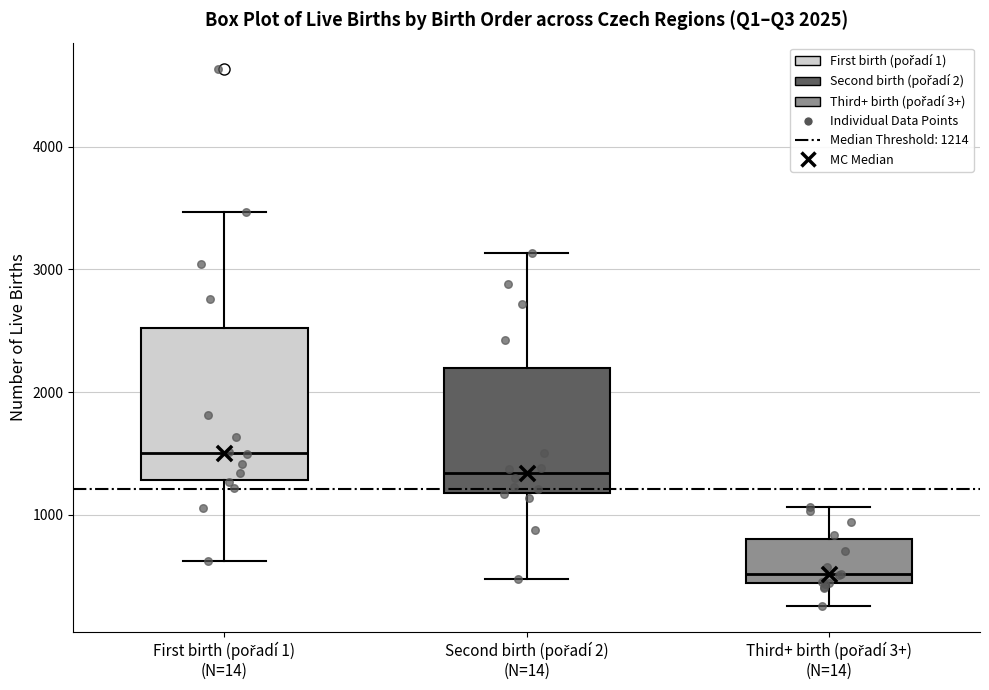

Comparing the boxes themselves (not the whiskers), which one is the tallest?

First birth (pořadí 1) (N=14)